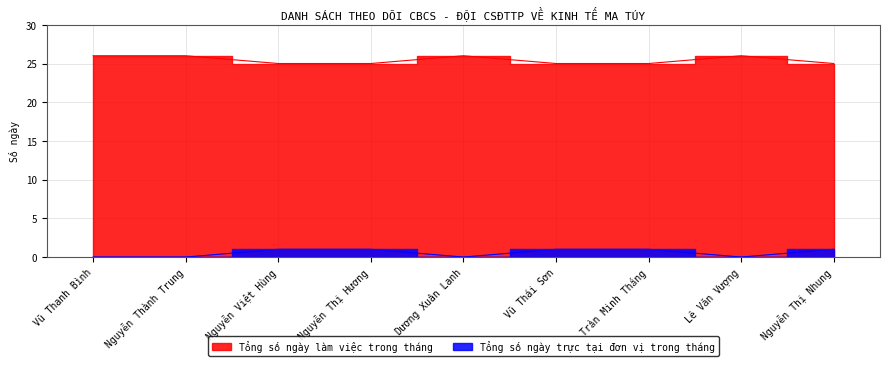

What is the sum of all Tổng số ngày làm việc trong tháng values?

229